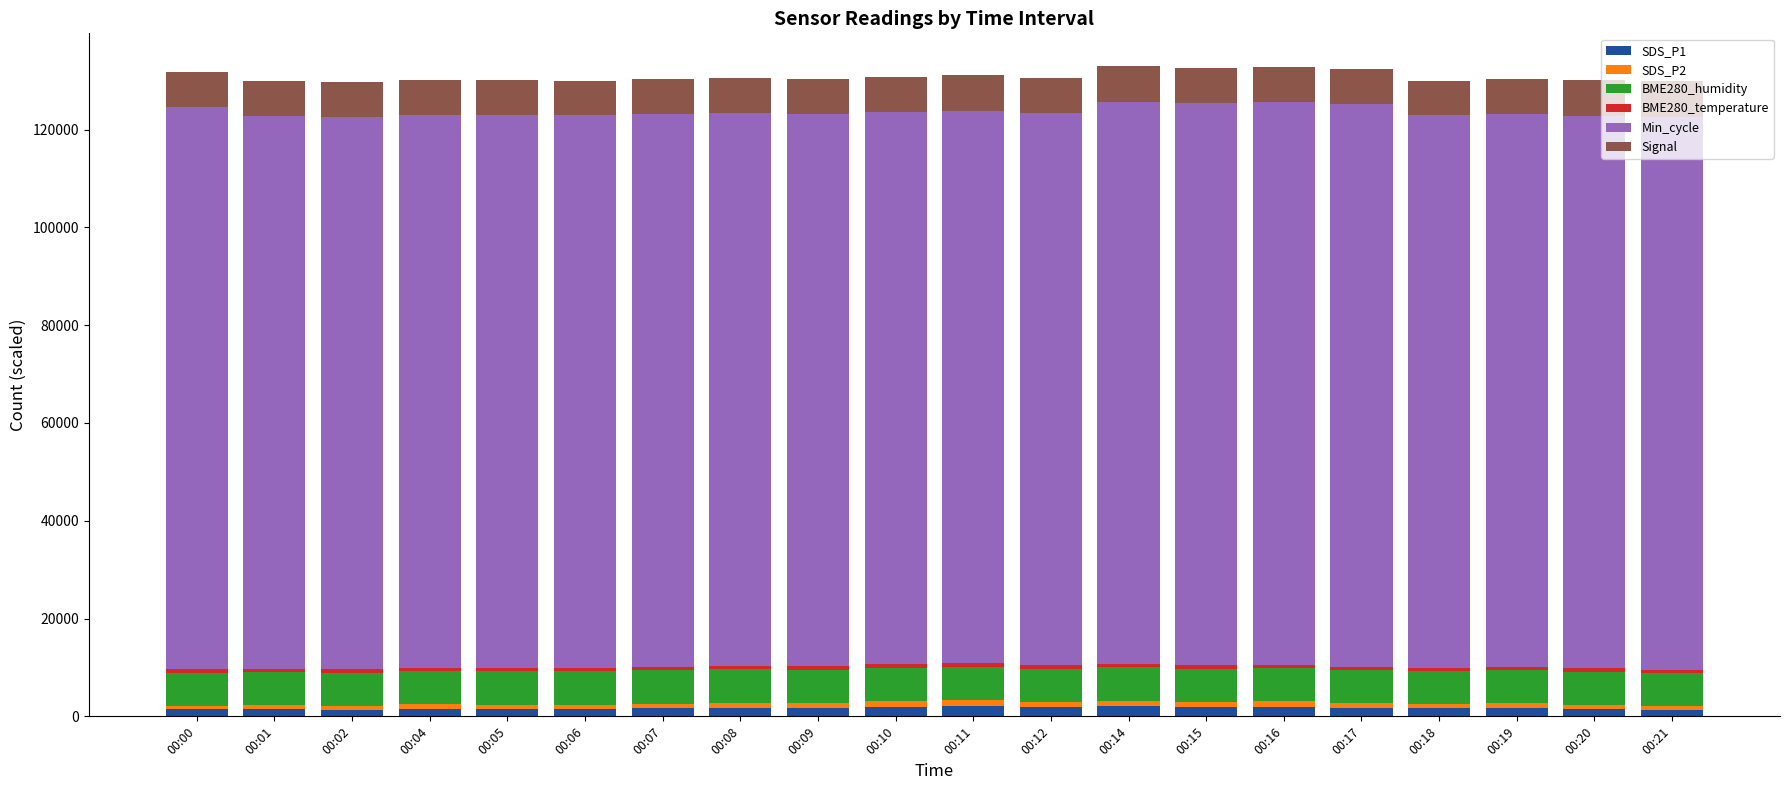

What is the average value of the SDS_P1 series?

1691.2